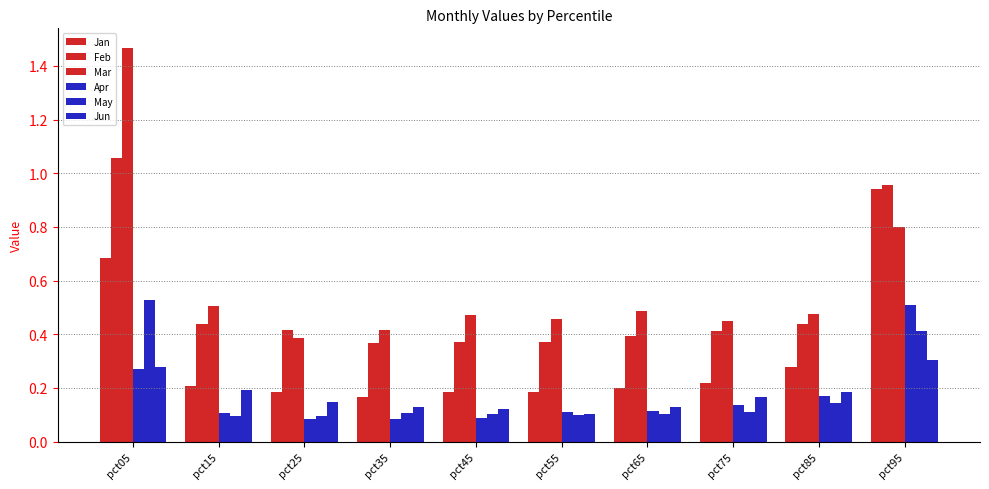

Does the chart contain stacked bars?

No